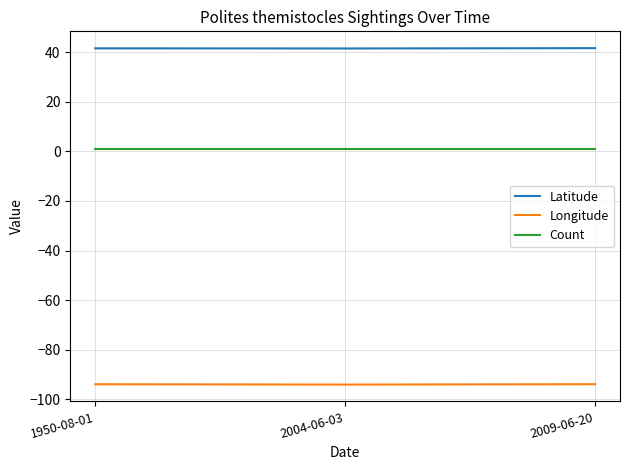

What is the total value across all series at 1950-08-01?

-51.4